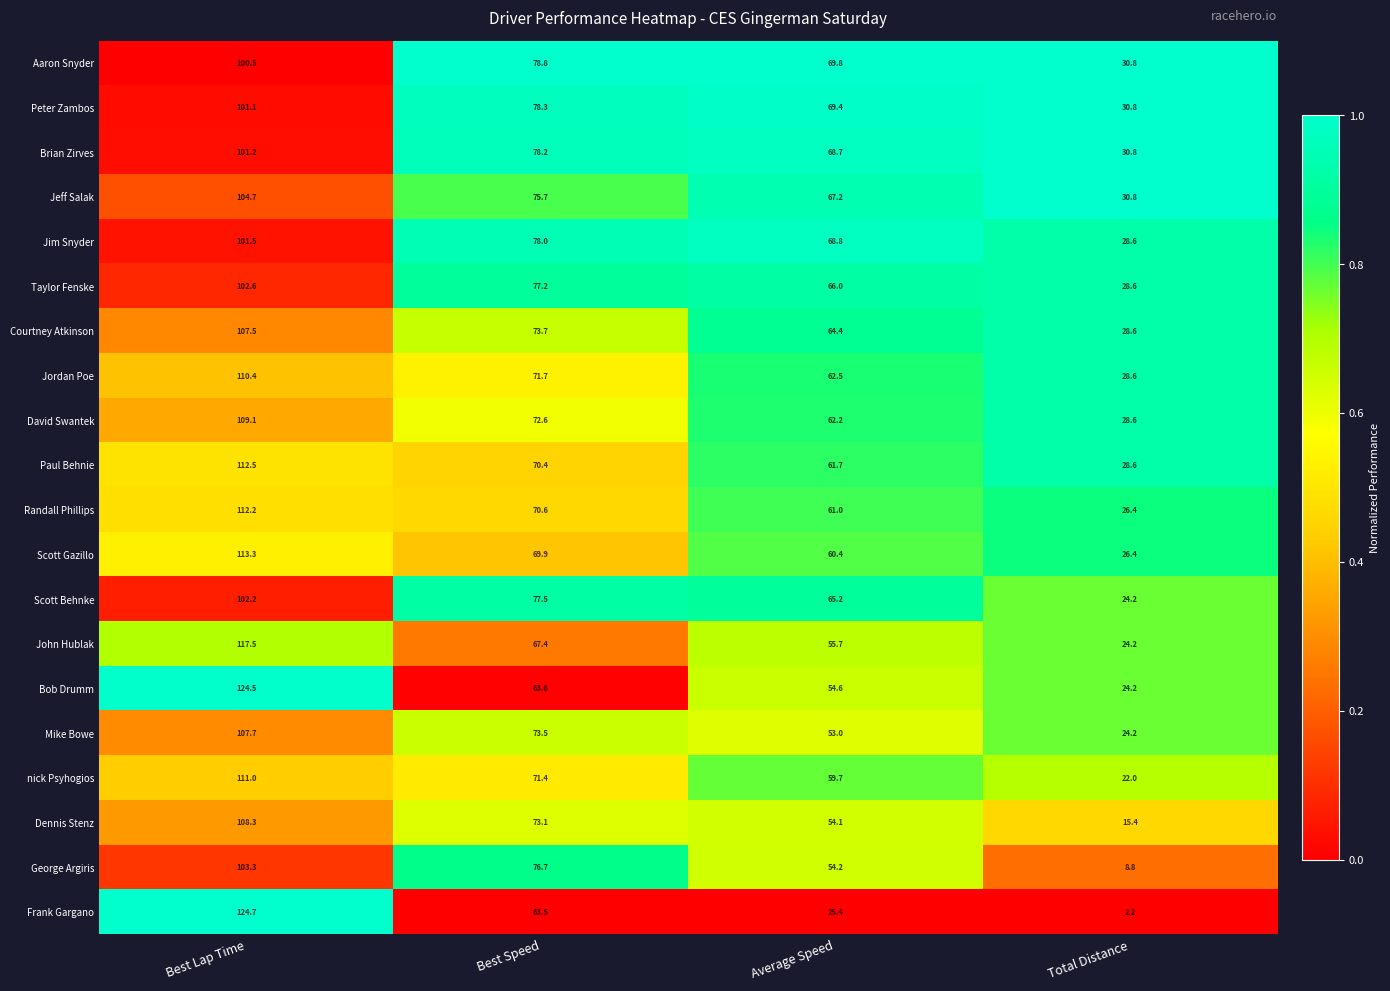

What is the difference between the maximum and second lowest values in the Dennis Stenz series?

54.2